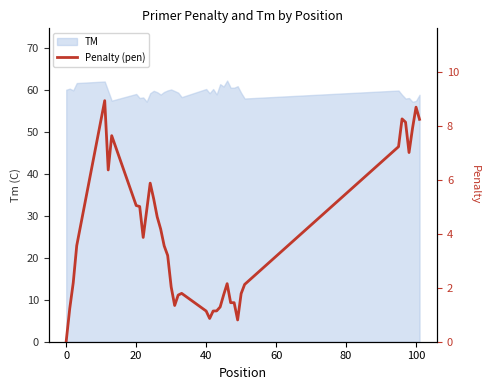

What is the maximum value shown in the chart?

8.9